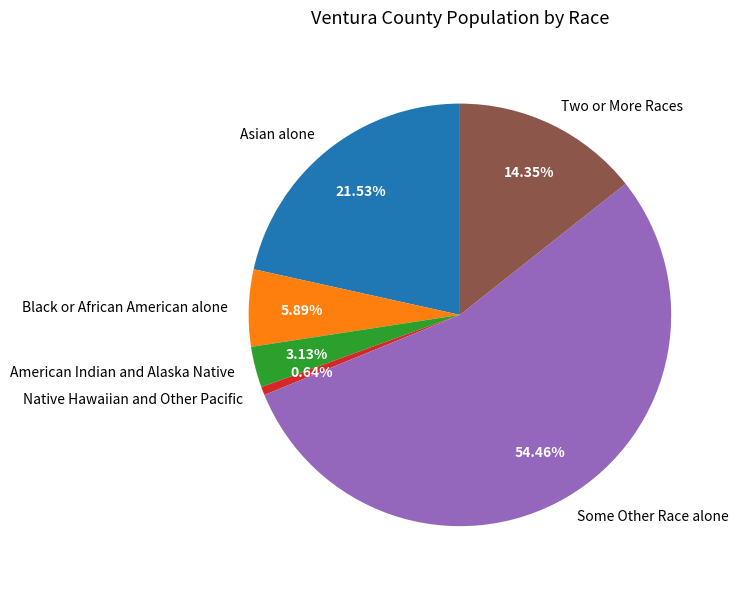

To the nearest percent, what is the average slice percentage?

17%